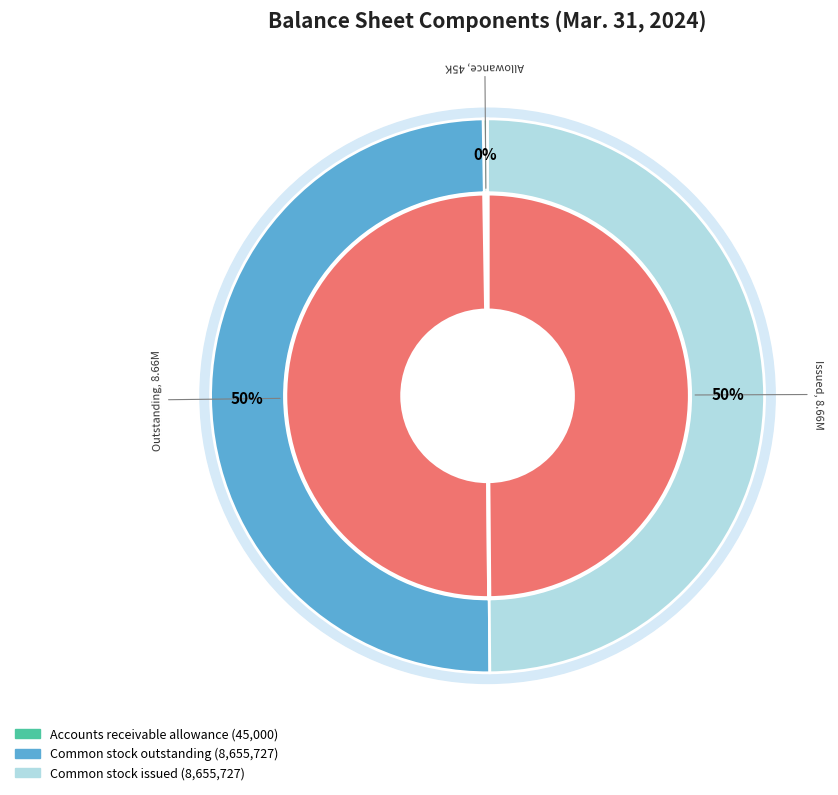

Is it true that Accounts receivable allowance is 1% of the pie?

False